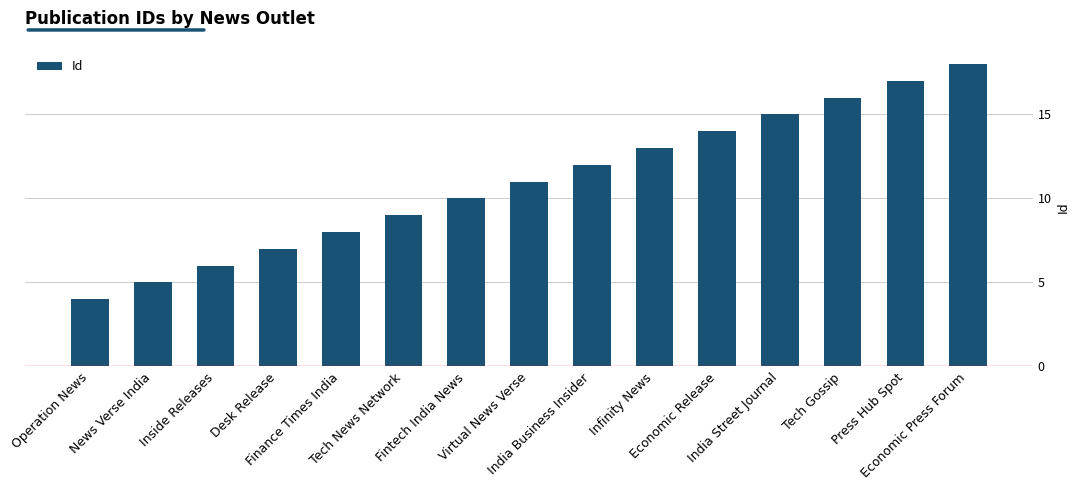

How many bars are there in total?

15